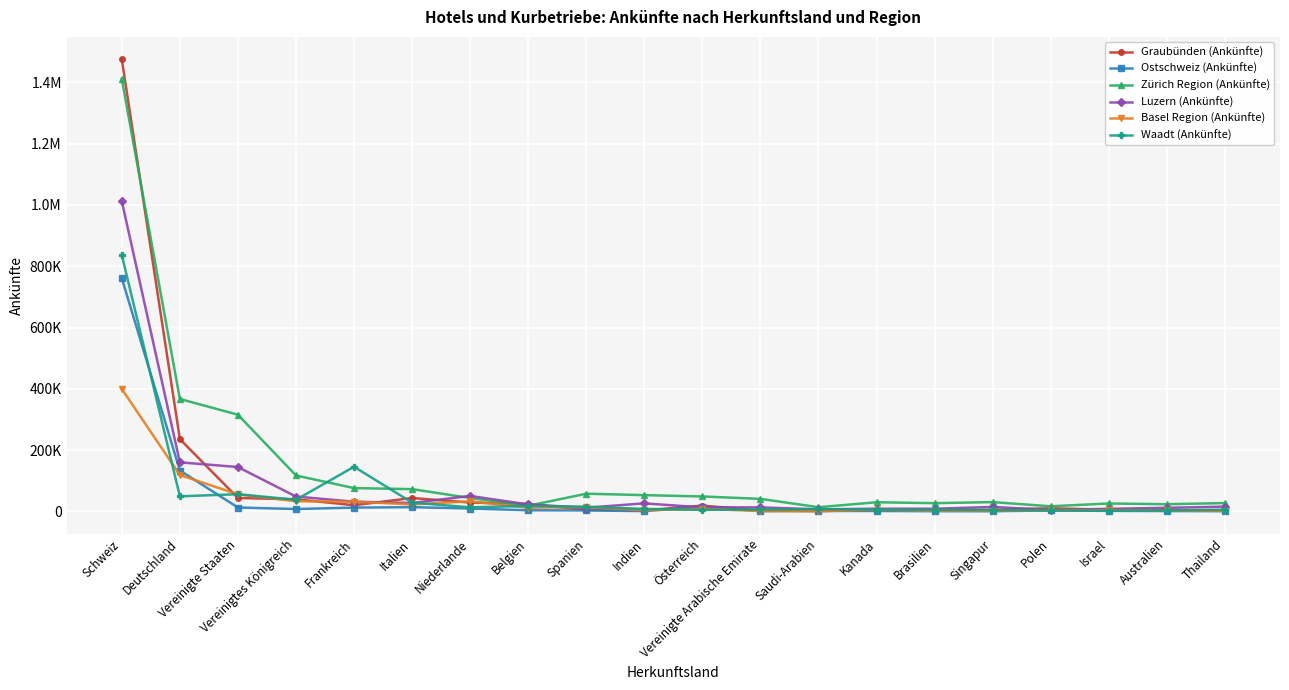

Reading left to right, extract all data points from this chart.

Graubünden (Ankünfte): Schweiz=1474570	Deutschland=235914	Vereinigte Staaten=43764	Vereinigtes Königreich=39649	Frankreich=20265	Italien=43794	Niederlande=28940	Belgien=24171	Spanien=5137	Indien=3343	Österreich=19035	Vereinigte Arabische Emirate=2942	Saudi-Arabien=1426	Kanada=3925	Brasilien=5433	Singapur=4911	Polen=10323	Israel=5357	Australien=4836	Thailand=3237
Ostschweiz (Ankünfte): Schweiz=760615	Deutschland=133441	Vereinigte Staaten=12776	Vereinigtes Königreich=7849	Frankreich=12473	Italien=13976	Niederlande=9547	Belgien=3759	Spanien=3292	Indien=1067	Österreich=15845	Vereinigte Arabische Emirate=1253	Saudi-Arabien=1506	Kanada=1444	Brasilien=748	Singapur=770	Polen=3079	Israel=1866	Australien=1196	Thailand=845
Zürich Region (Ankünfte): Schweiz=1410753	Deutschland=366922	Vereinigte Staaten=315508	Vereinigtes Königreich=117298	Frankreich=76118	Italien=72736	Niederlande=43724	Belgien=18347	Spanien=57819	Indien=53124	Österreich=48808	Vereinigte Arabische Emirate=40999	Saudi-Arabien=13751	Kanada=29900	Brasilien=26944	Singapur=30401	Polen=16729	Israel=25934	Australien=23520	Thailand=27280
Luzern (Ankünfte): Schweiz=1011998	Deutschland=160222	Vereinigte Staaten=144844	Vereinigtes Königreich=48544	Frankreich=31712	Italien=27571	Niederlande=50535	Belgien=22731	Spanien=12149	Indien=26332	Österreich=13096	Vereinigte Arabische Emirate=13230	Saudi-Arabien=6774	Kanada=8909	Brasilien=8771	Singapur=14685	Polen=4703	Israel=8460	Australien=11837	Thailand=15731
Basel Region (Ankünfte): Schweiz=399506	Deutschland=118652	Vereinigte Staaten=55746	Vereinigtes Königreich=33255	Frankreich=31876	Italien=22776	Niederlande=33033	Belgien=12104	Spanien=14415	Indien=3648	Österreich=8503	Vereinigte Arabische Emirate=1080	Saudi-Arabien=977	Kanada=5312	Brasilien=2525	Singapur=1714	Polen=4173	Israel=4369	Australien=3386	Thailand=1663
Waadt (Ankünfte): Schweiz=836214	Deutschland=49260	Vereinigte Staaten=56241	Vereinigtes Königreich=37909	Frankreich=145757	Italien=28853	Niederlande=13513	Belgien=17914	Spanien=15314	Indien=8172	Österreich=5097	Vereinigte Arabische Emirate=6409	Saudi-Arabien=7611	Kanada=6264	Brasilien=5282	Singapur=4336	Polen=3331	Israel=2553	Australien=3424	Thailand=5746